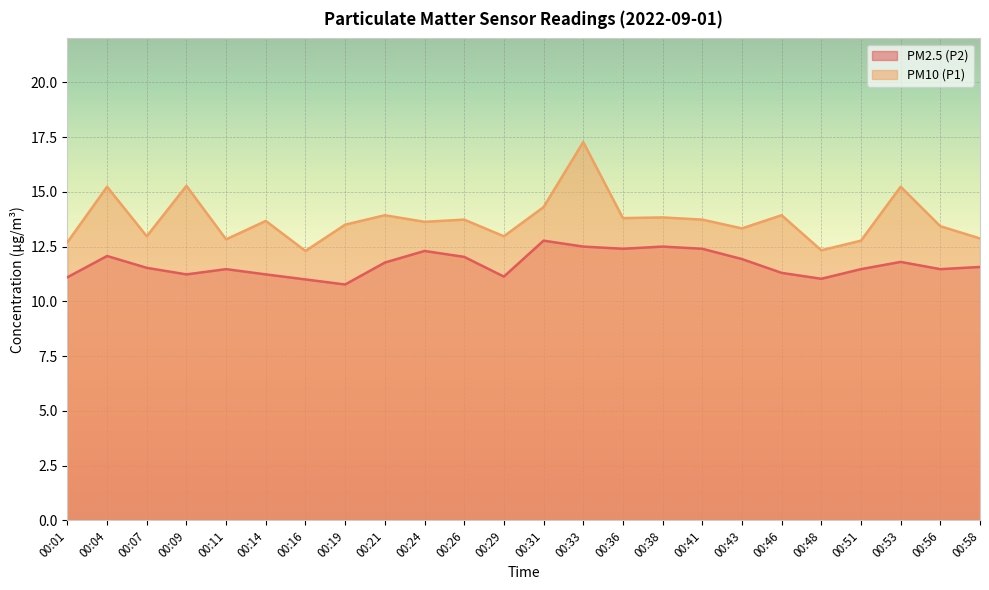

How many data points does each series have?

24